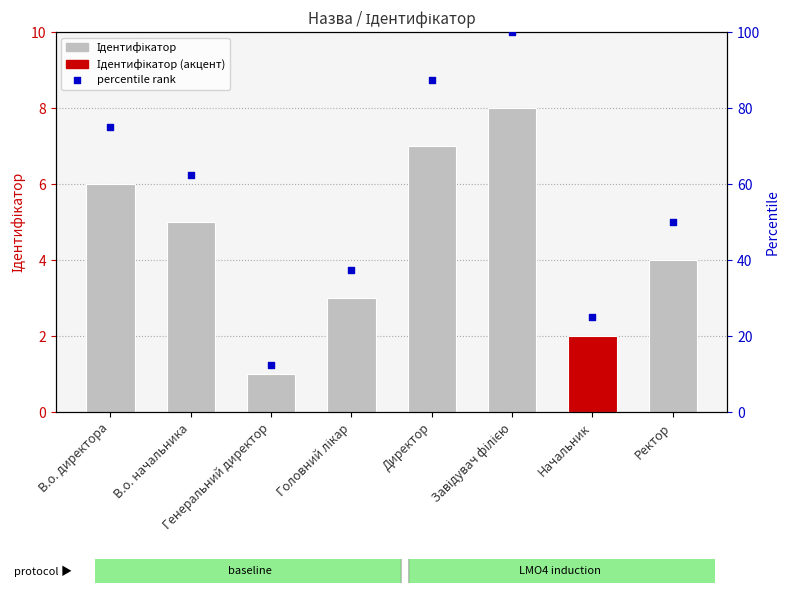

At how many categories does at least one series exceed 73?

3